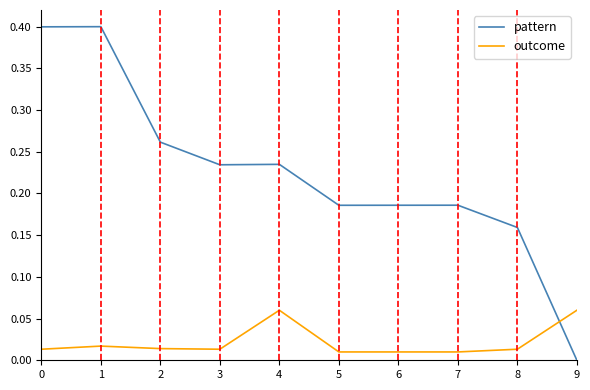

Which series has the widest spread of values?

pattern